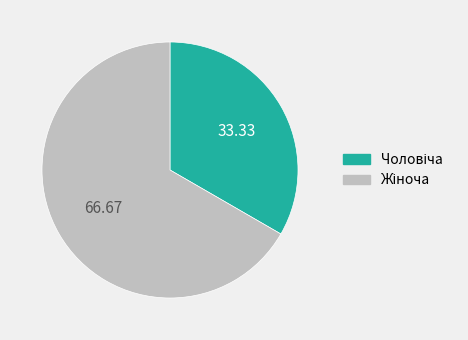

Is there any slice that represents more than half of the pie?

Yes